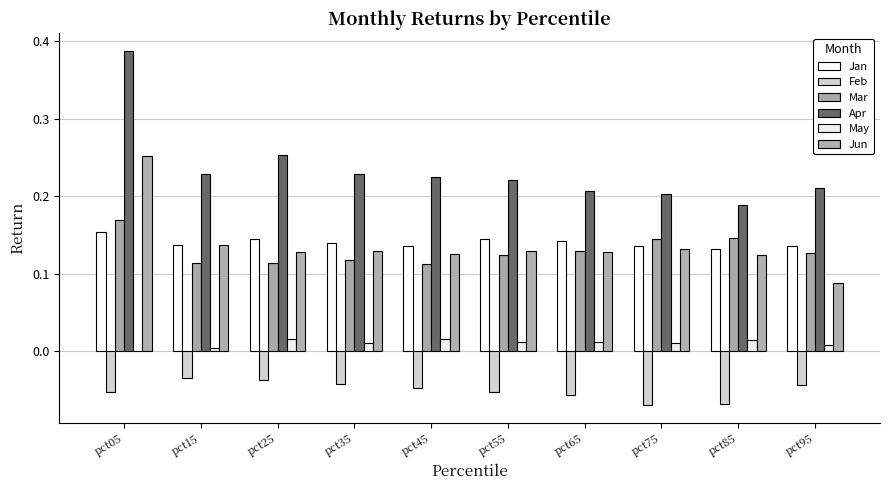

True or false: Feb has a value of -0.1 at pct85.

True